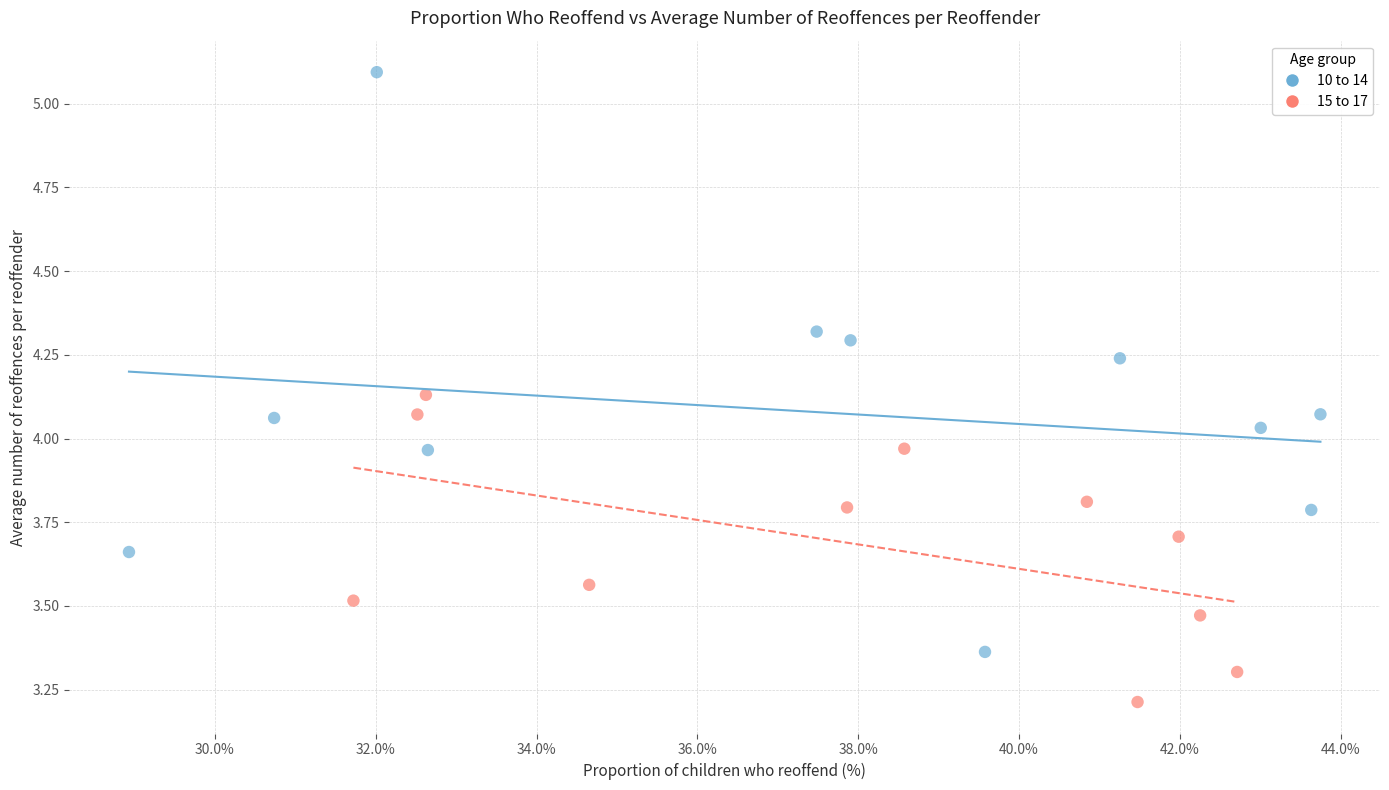

What are all the series names shown in the legend?

10 to 14, 15 to 17